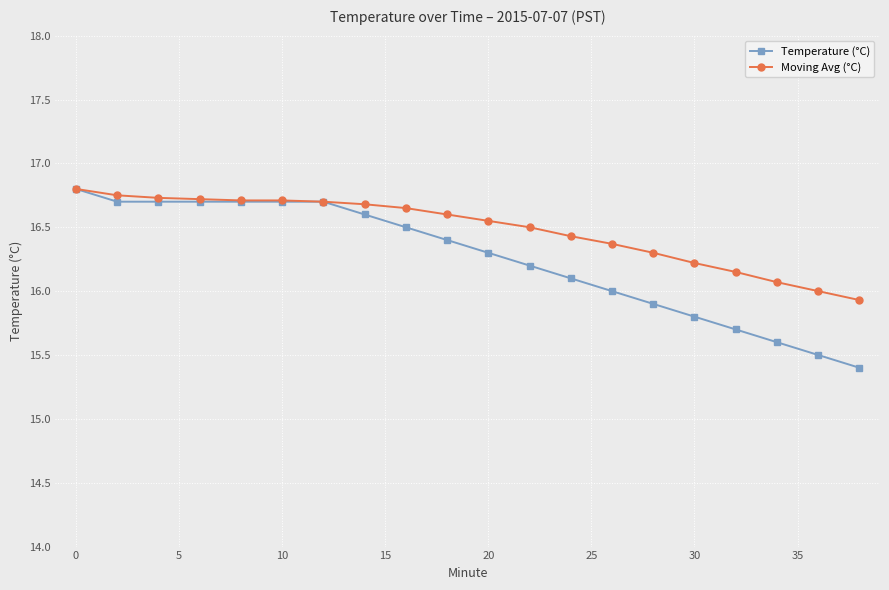

What are all the series names shown in the legend?

Temperature (°C), Moving Avg (°C)